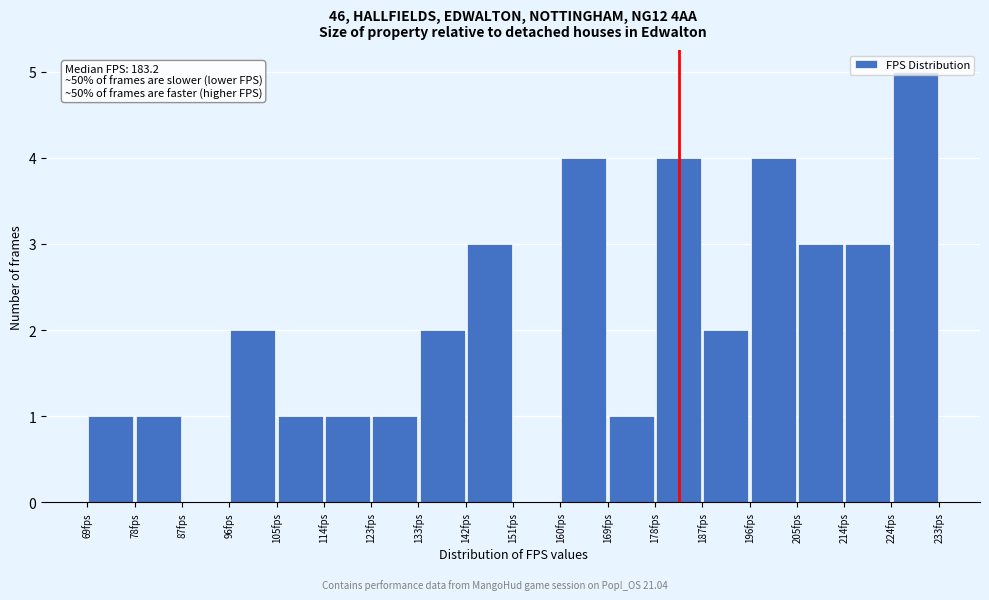

Over which range of the x-axis is the bar tallest?

224 to 233